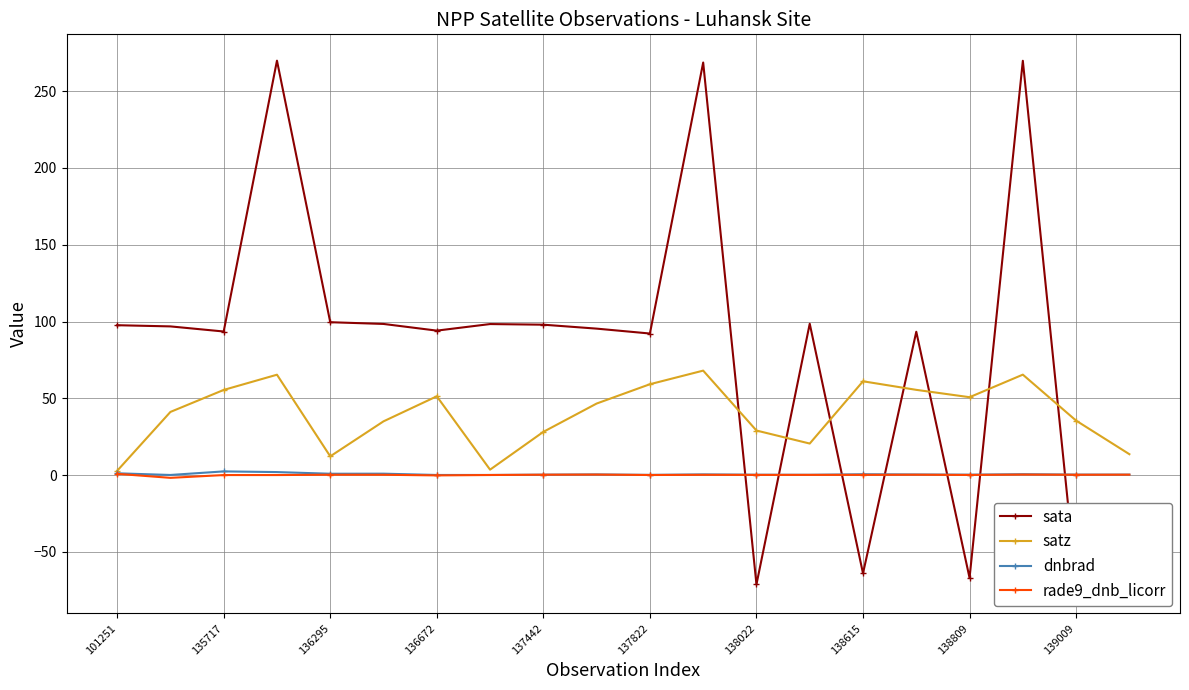

In satz, how many points are higher than both neighbors (excluding endpoints)?

5